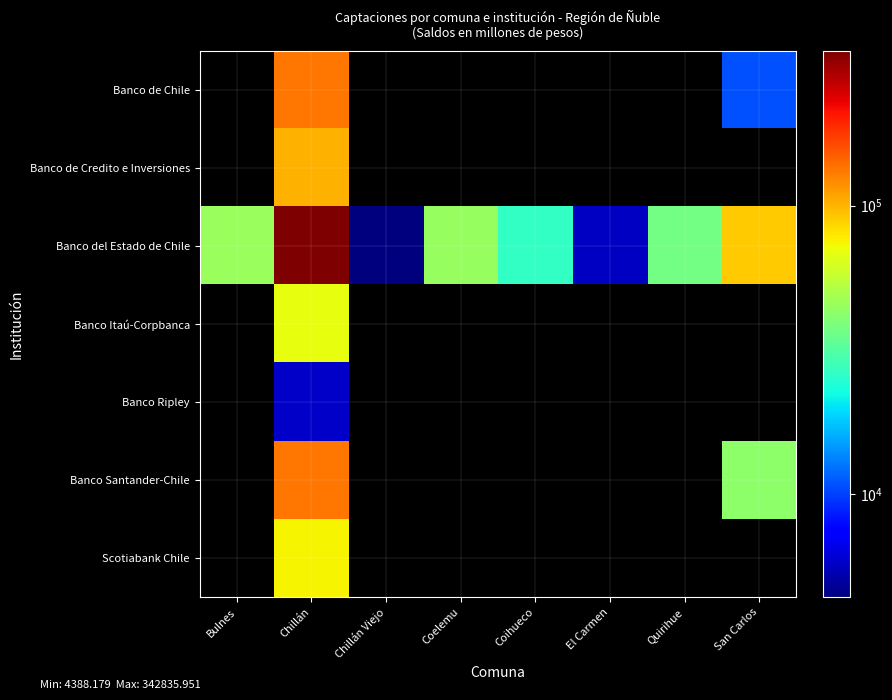

At how many categories does at least one series exceed 74424?

2